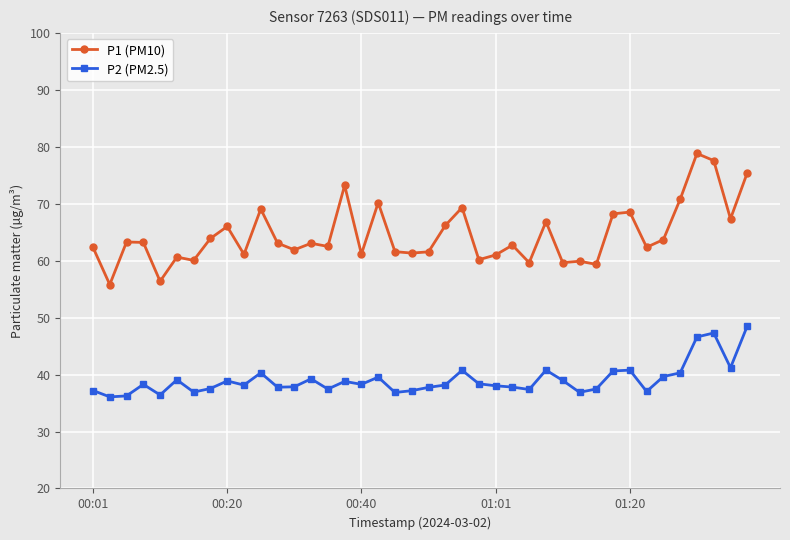

List the series in order of their peak value, highest first.

P1 (PM10), P2 (PM2.5)